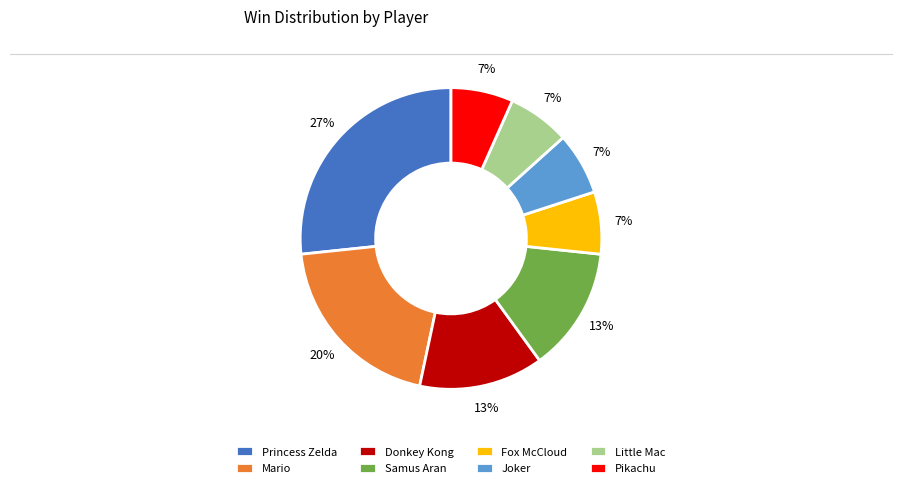

Is there a majority slice in this chart?

No